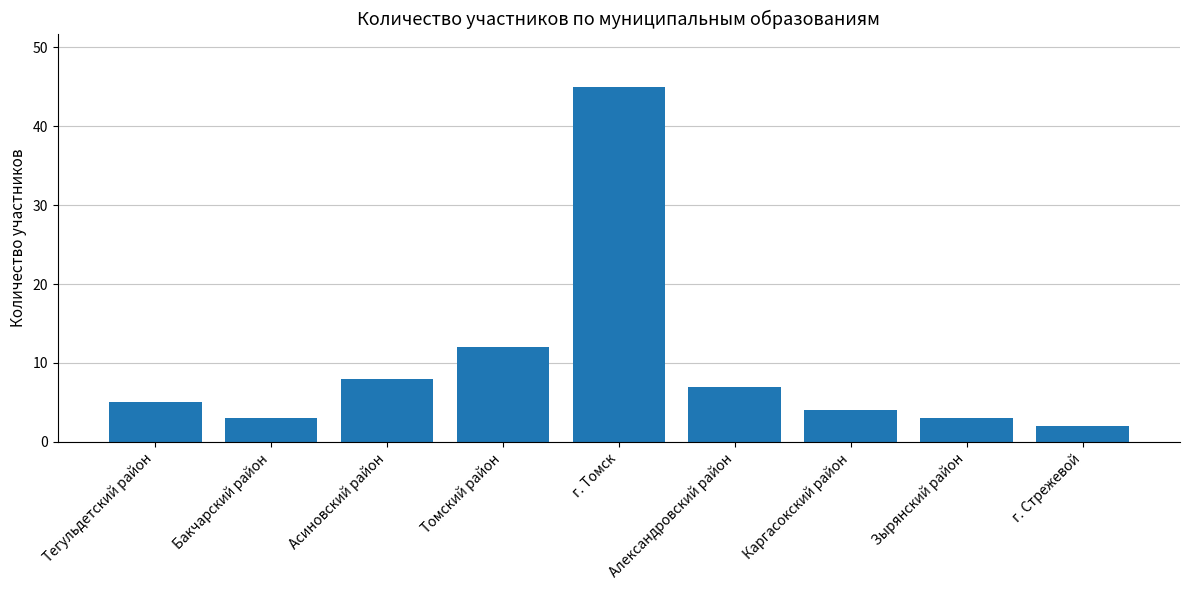

Where is the data nearest to the value 23?

Томский район